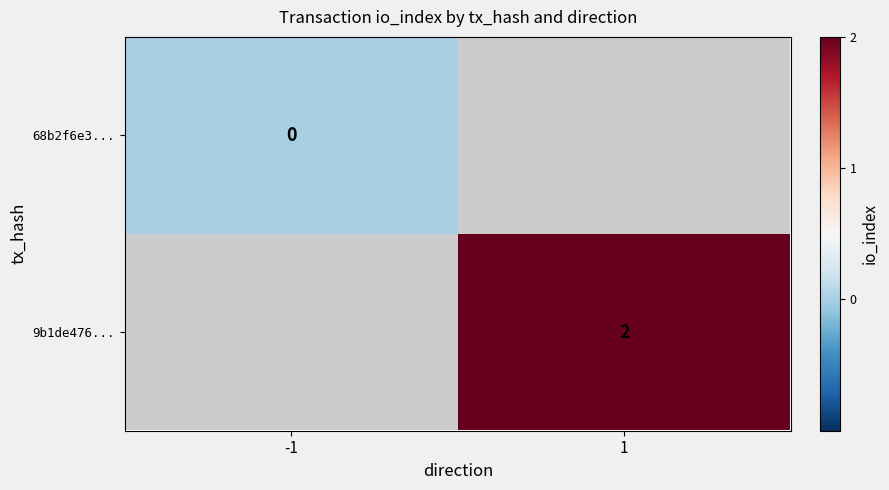

Between -1 and 1, which is larger?

1